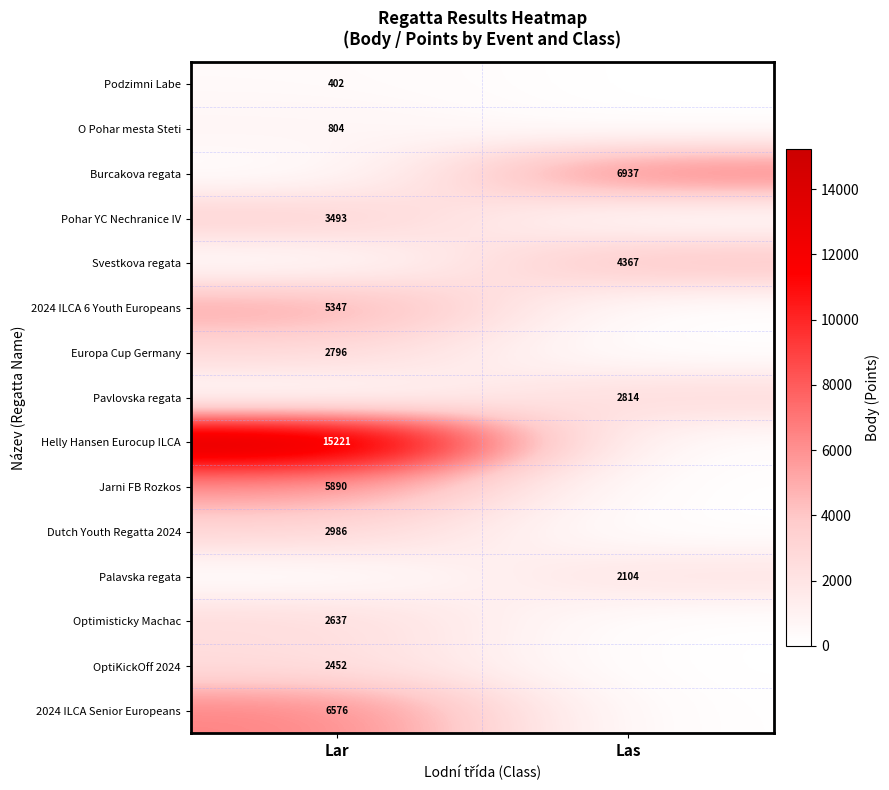

True or false: Pavlovska regata has a value of 1355 at Las.

False